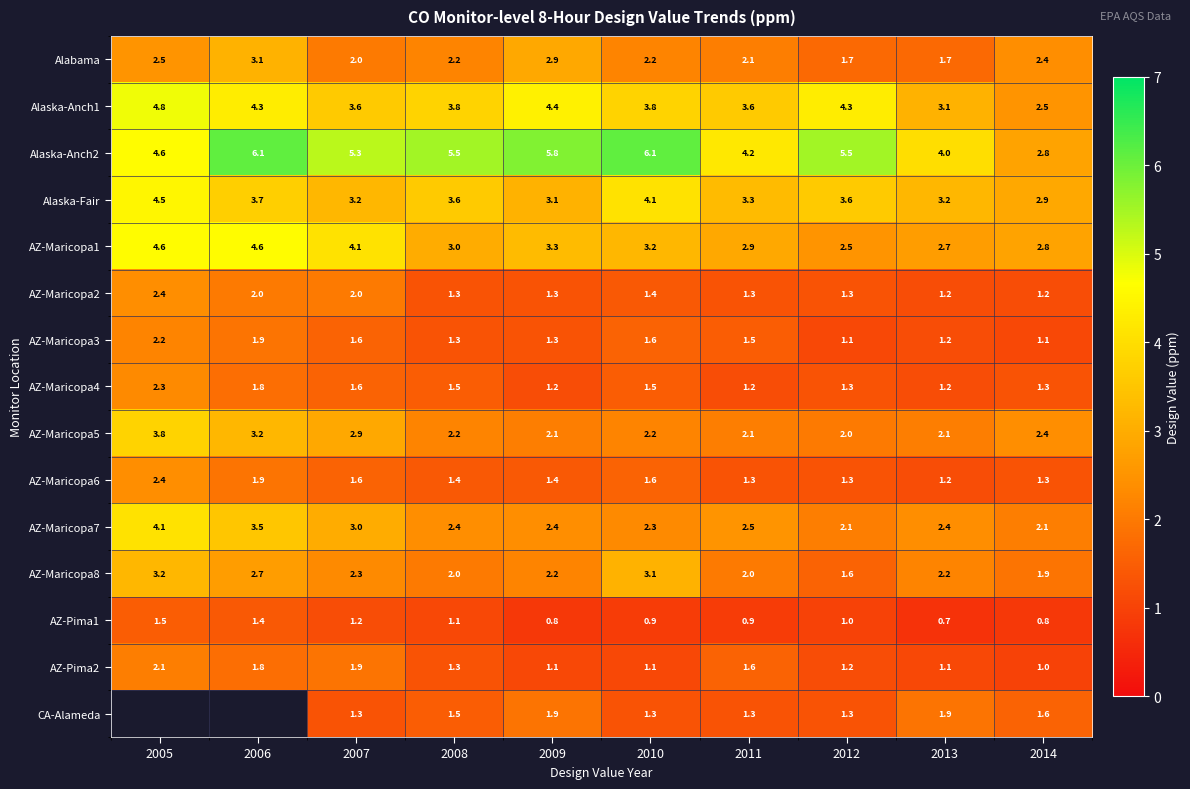

What is the maximum value shown in the chart?

6.1